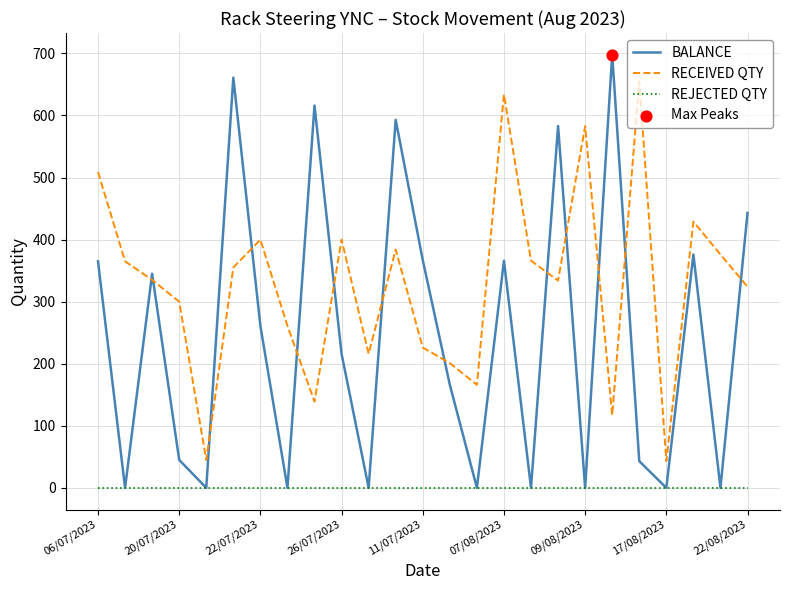

Which series has the widest spread of values?

BALANCE